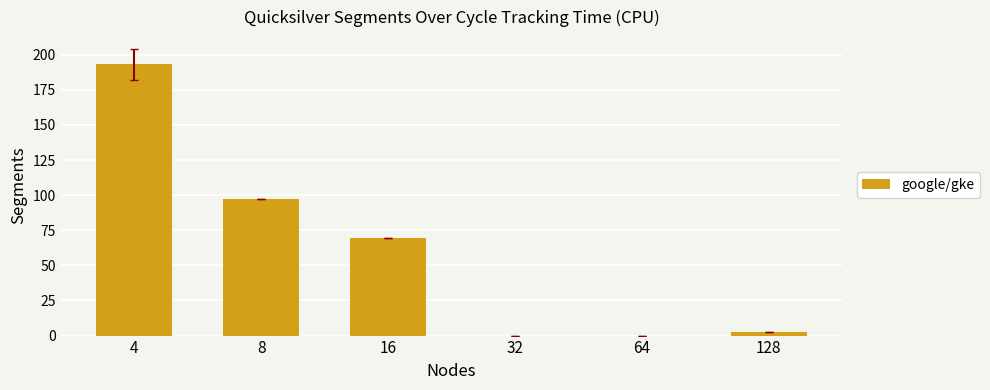

What is the greatest value displayed?

193.2